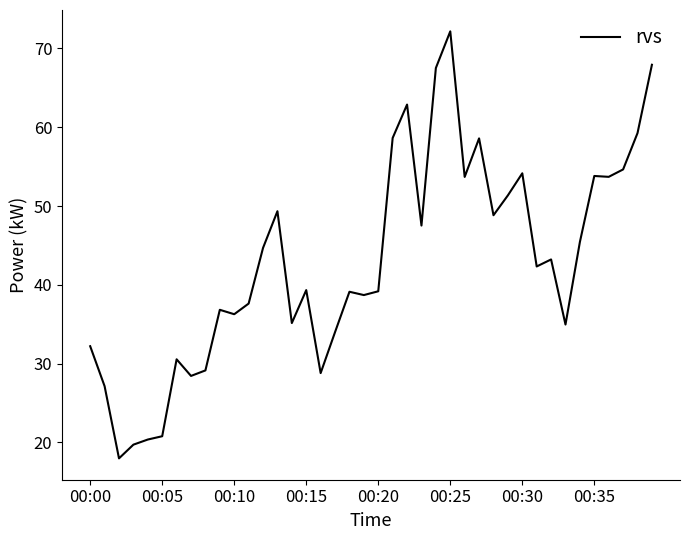

What is the greatest value displayed?

72.2